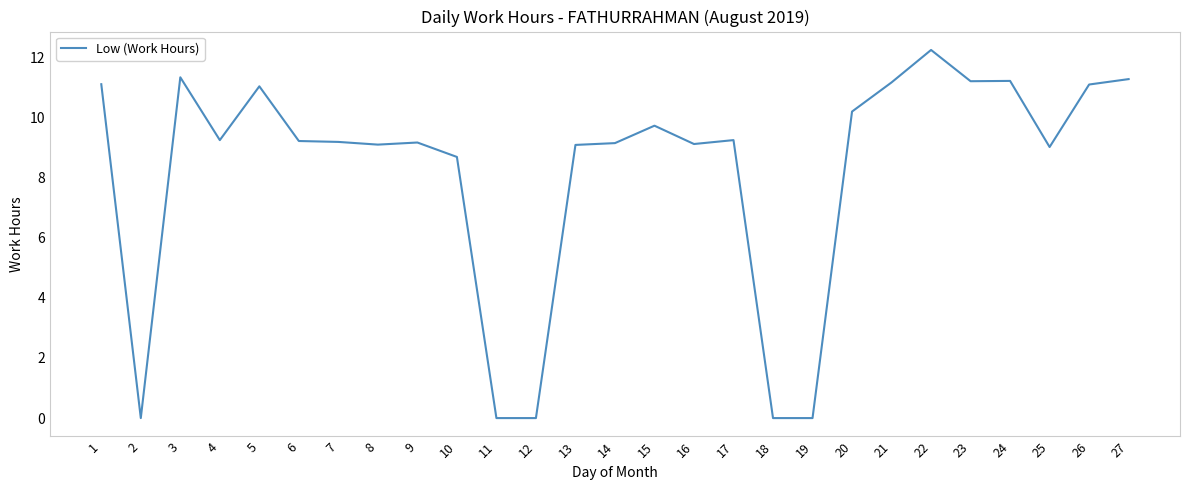

What is the ratio of the value at 8 to the value at 9?

1.0